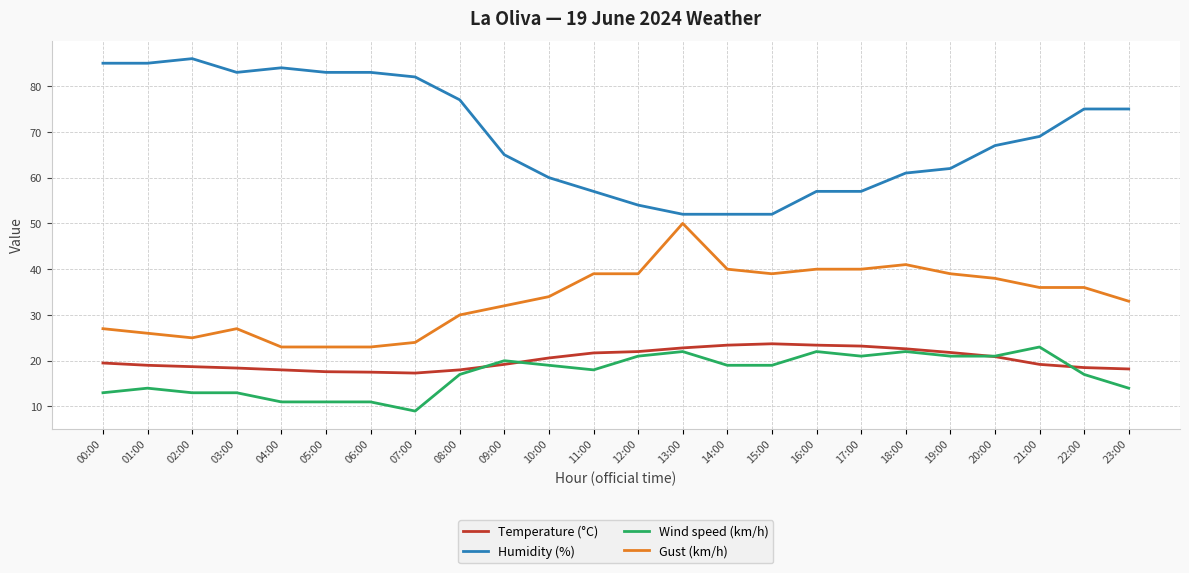

True or false: Wind speed (km/h) and Temperature (°C) cross at least once.

True